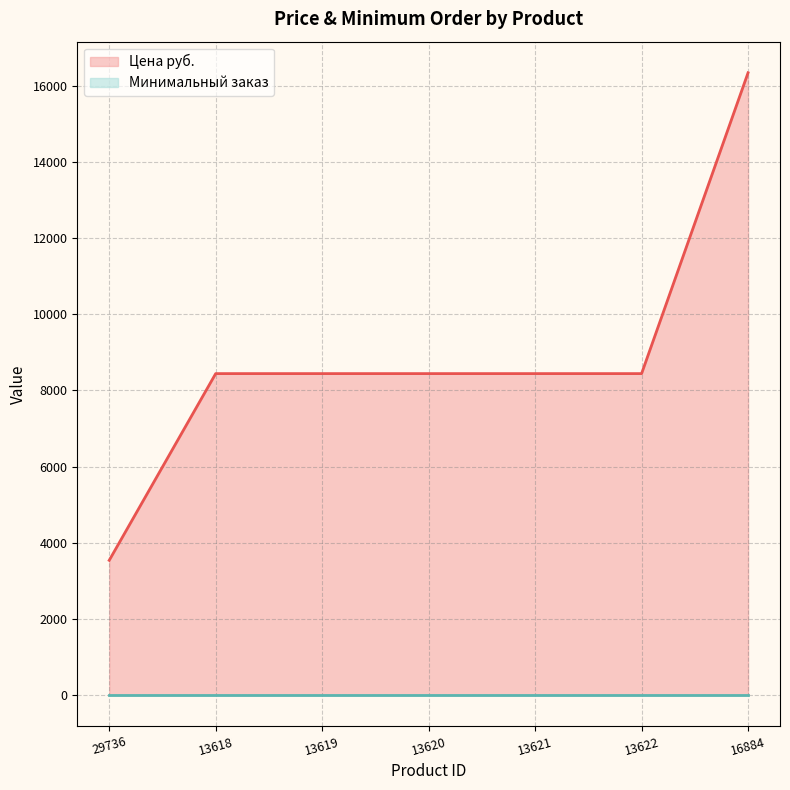

The chart shows a value of 8441.1 at 13619. True or false?

True